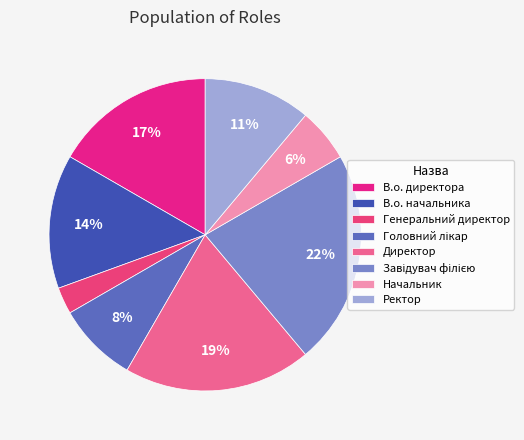

The Генеральний директор slice represents 3% of the pie. True or false?

True